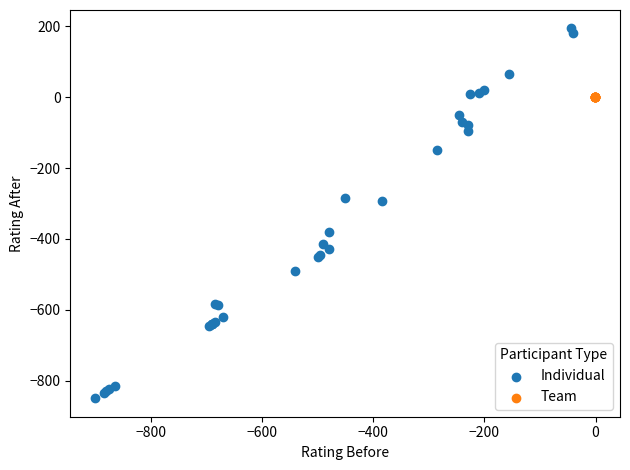

Which series contains the lowest Y value?

Individual